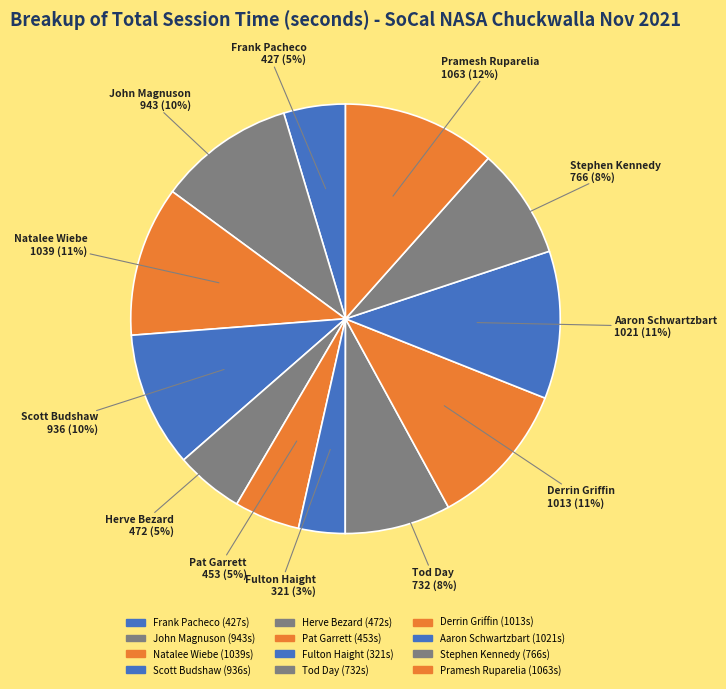

What is the ratio of the value at Herve Bezard to the value at Natalee Wiebe?

0.5